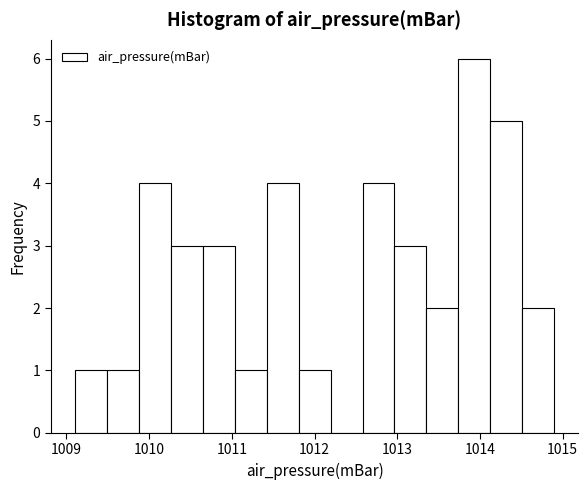

Around what value on the x-axis is the tallest bar? Give the approximate position of its centre, as read against the axis.

1013.9